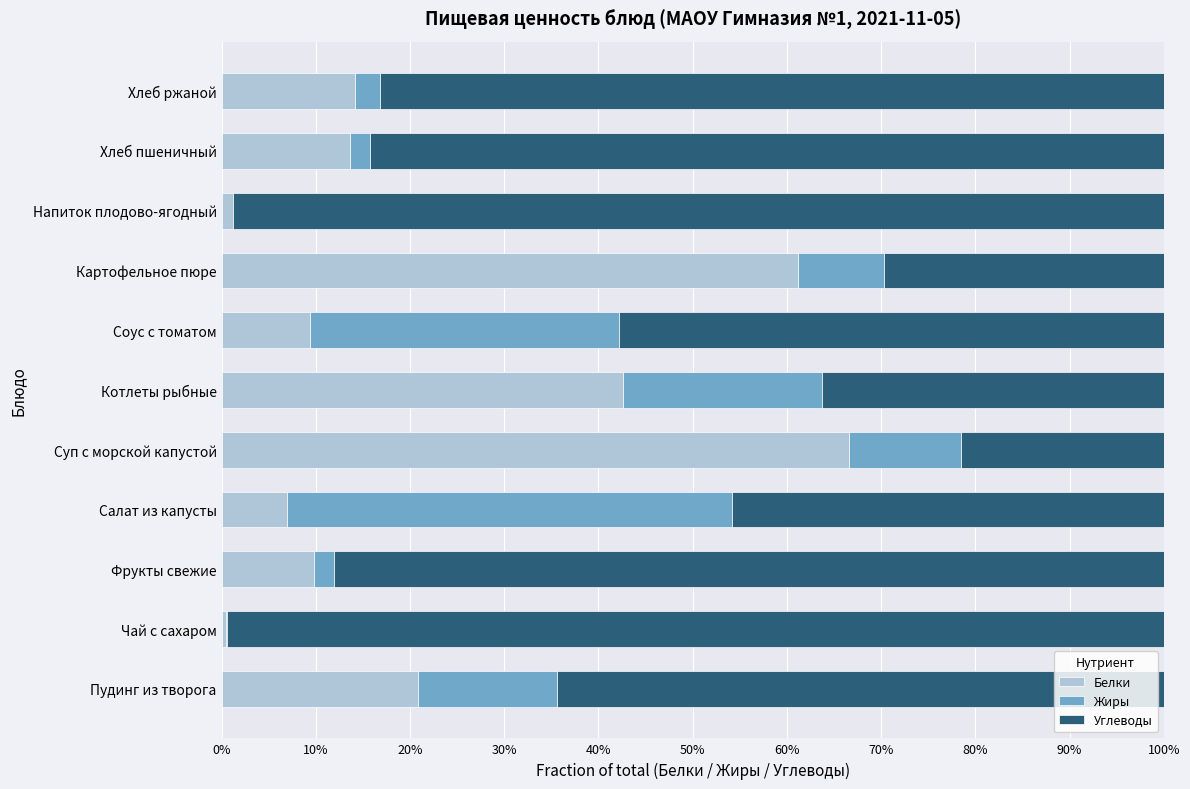

What are all the series names shown in the legend?

Белки, Жиры, Углеводы